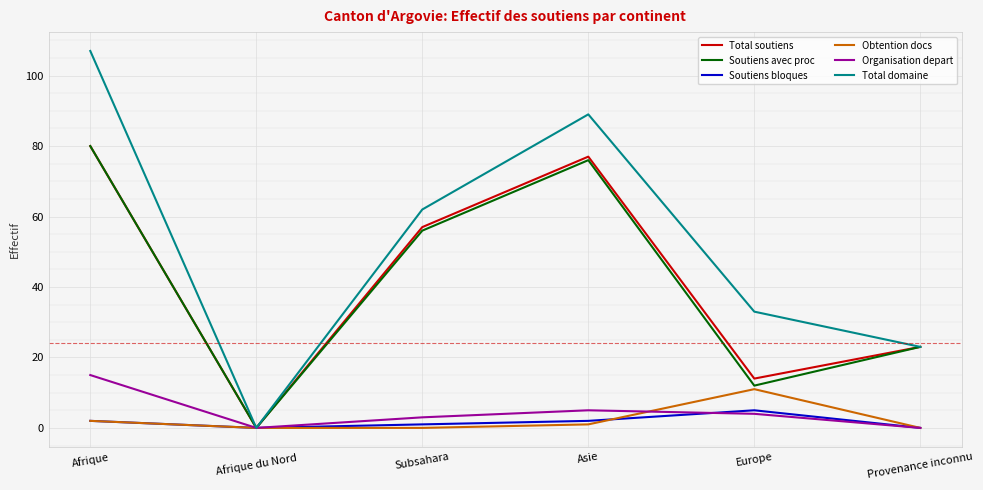

The Total soutiens series shows 35 at Asie. True or false?

False